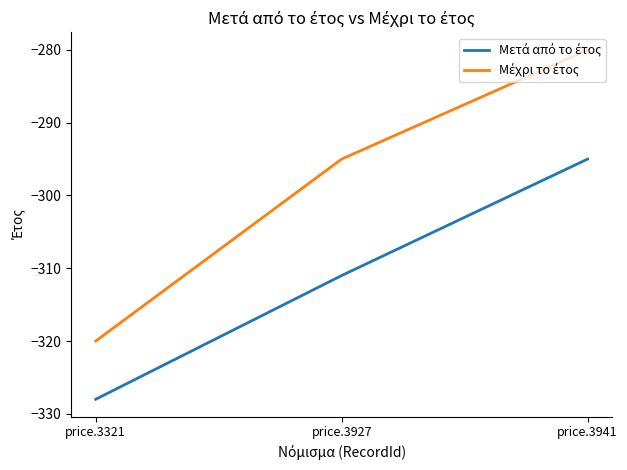

What is the difference between the highest and lowest values at price.3927?

16